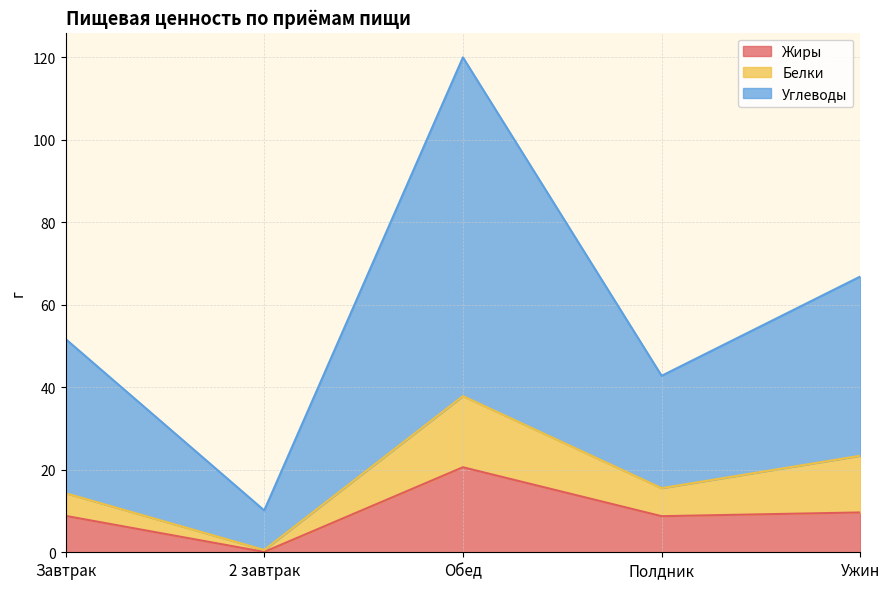

Between 2 завтрак and Обед, which series saw the biggest shift?

Углеводы